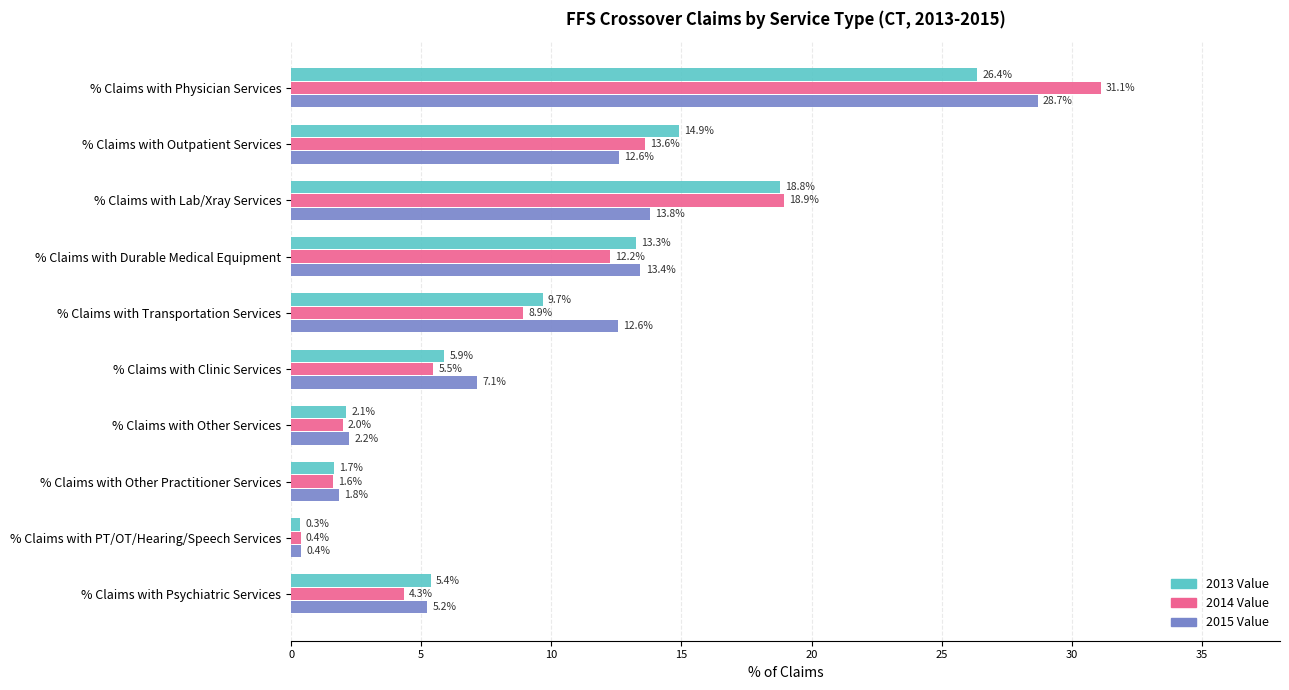

Which series has the largest range (max minus min)?

2014 Value